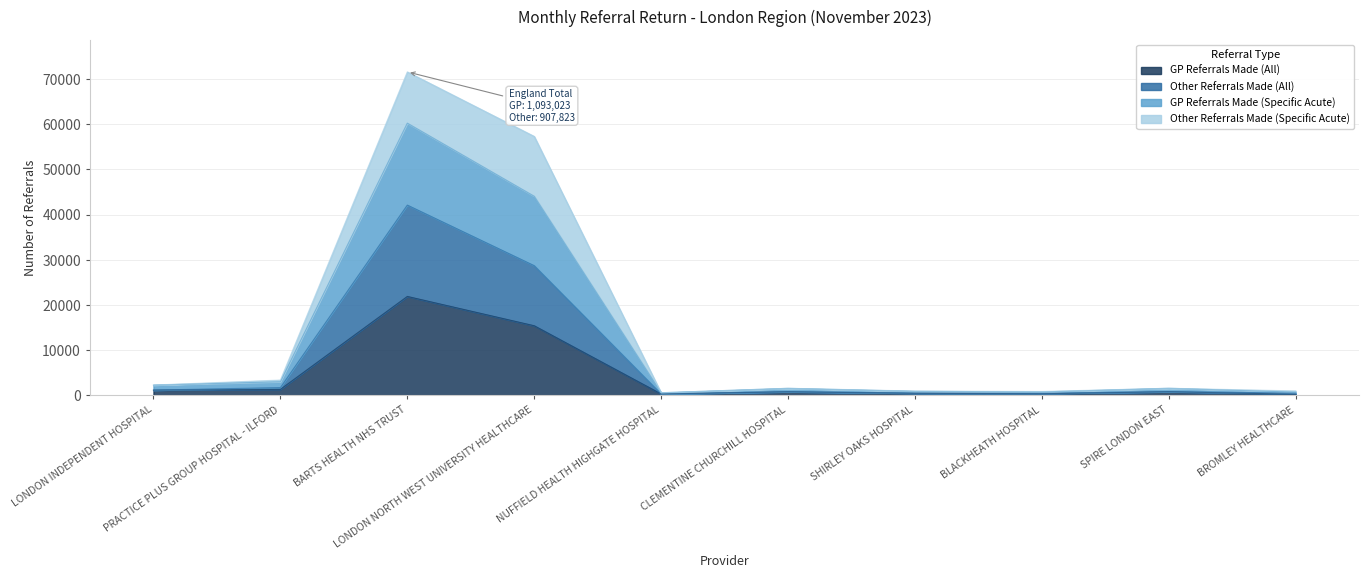

Is it true that GP Referrals Made (All) equals 21864 at BARTS HEALTH NHS TRUST?

True